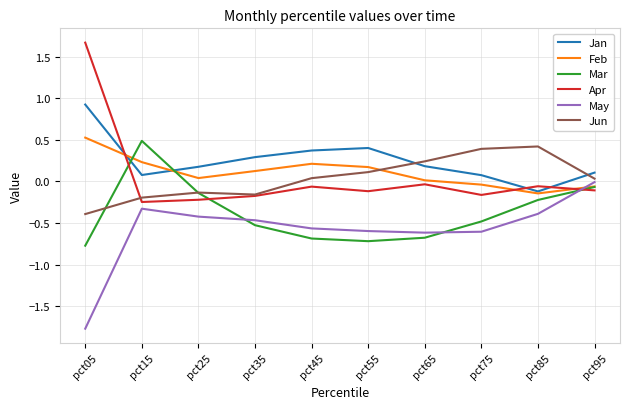

Which series changed the most between pct05 and pct45?

Apr